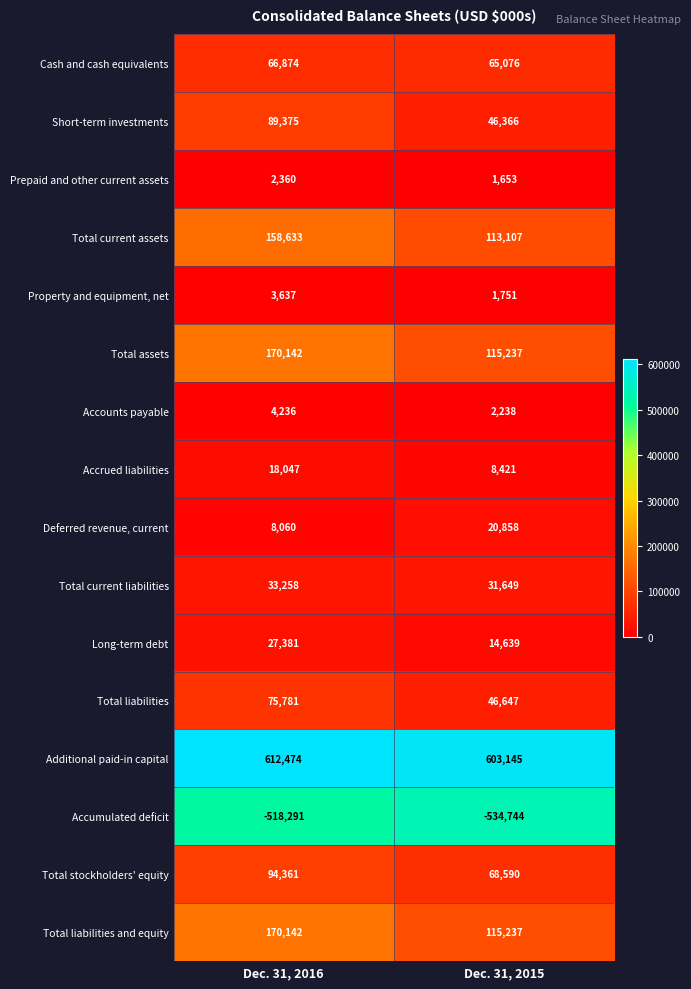

At how many categories does at least one series exceed 17290?

2